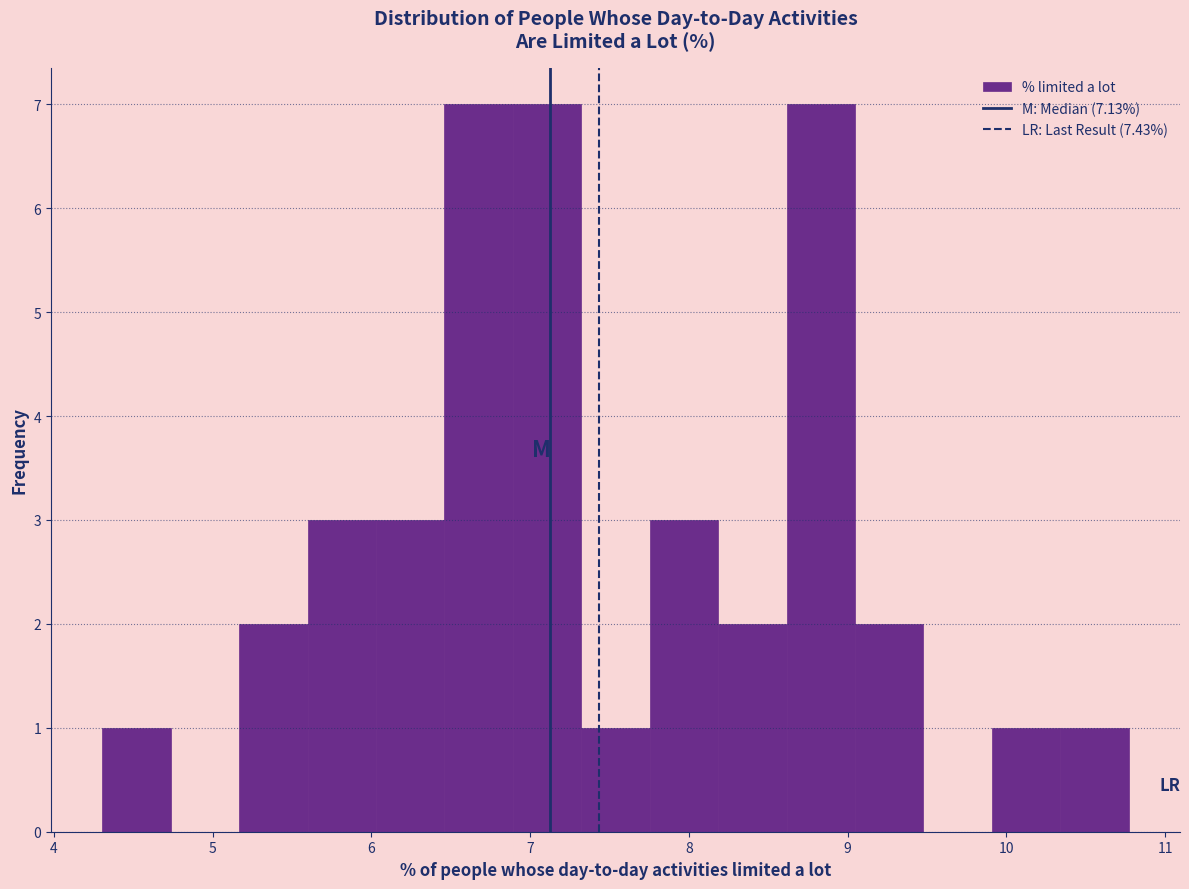

What is the height of the bar covering 9.9 to 10.3 on the x-axis? Neither the bar edges nor the heights are printed on the chart, so give them approximately, as read against the axes.

1